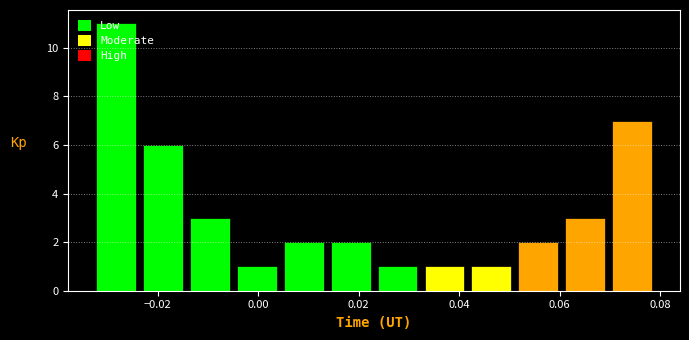

Reading left to right, transcribe this chart: for each bar, give the range it covers on the x-axis and its height. Neither the bar edges nor the heights are printed on the chart, so give them approximately, as read against the axes.

-0.034 to -0.024: 11
-0.024 to -0.014: 6
-0.014 to -0.004: 3
-0.004 to 0.004: 1
0.004 to 0.014: 2
0.014 to 0.024: 2
0.024 to 0.032: 1
0.032 to 0.042: 1
0.042 to 0.052: 1
0.052 to 0.060: 2
0.060 to 0.070: 3
0.070 to 0.080: 7